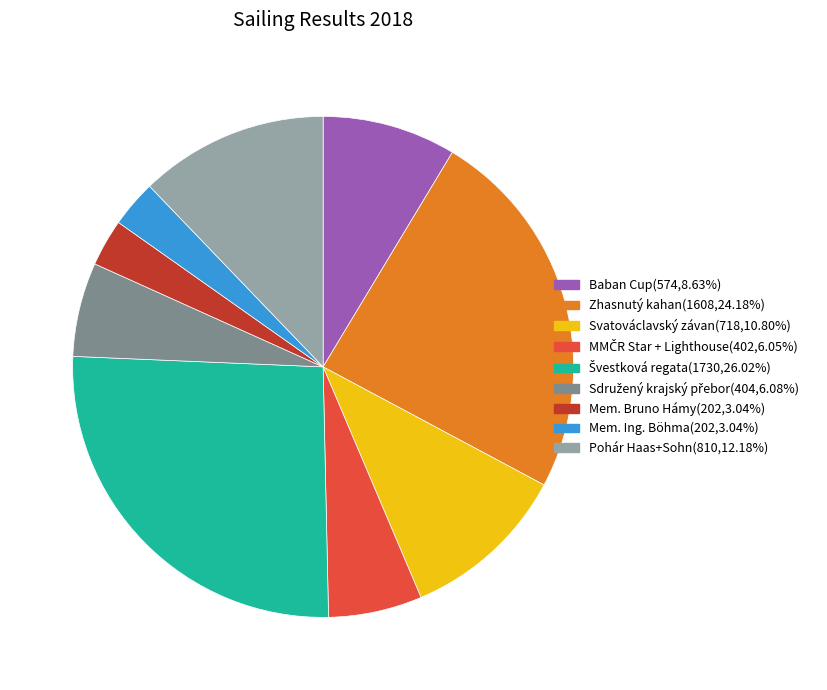

Do Zhasnutý kahan and Pohár Haas+Sohn together represent more than half of the pie?

No